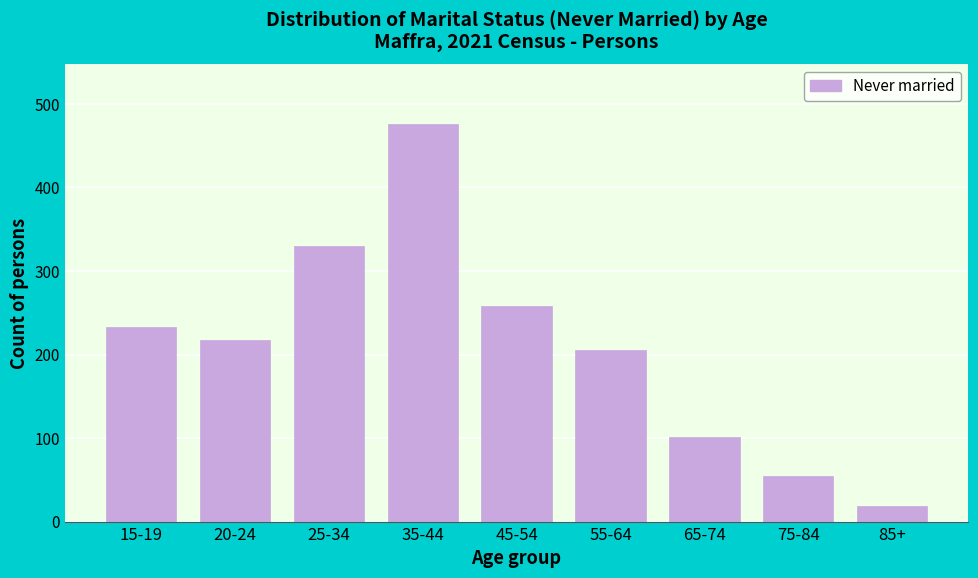

Reading right to left, what are all the values shown in this chart?

85+=19	75-84=55	65-74=101	55-64=205	45-54=258	35-44=476	25-34=330	20-24=217	15-19=233